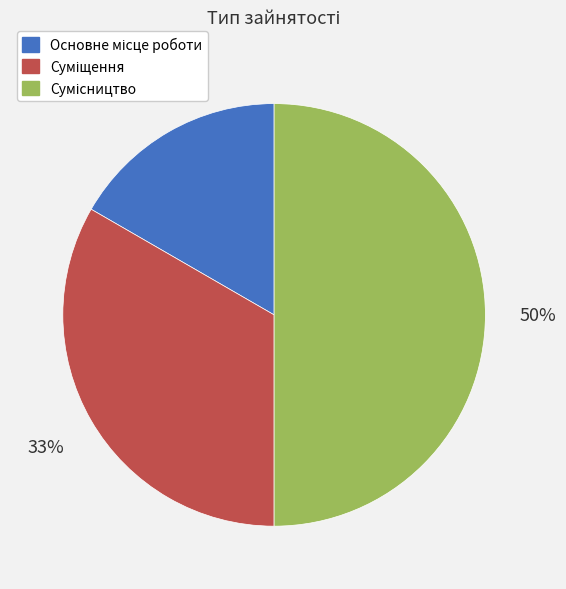

To the nearest percent, what is the average slice percentage?

33%